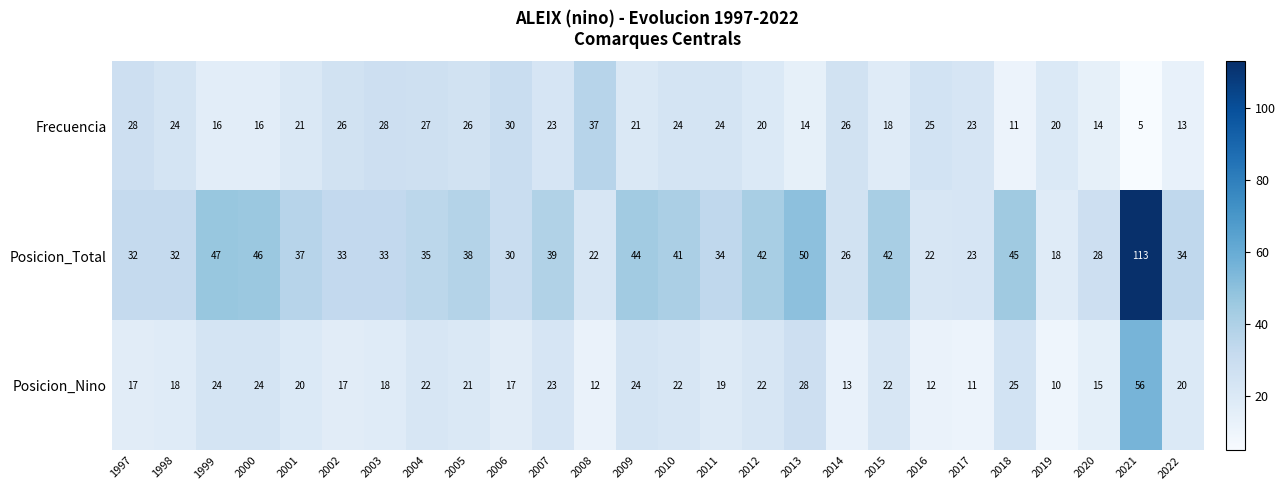

Read the Frecuencia value at 2020.

14